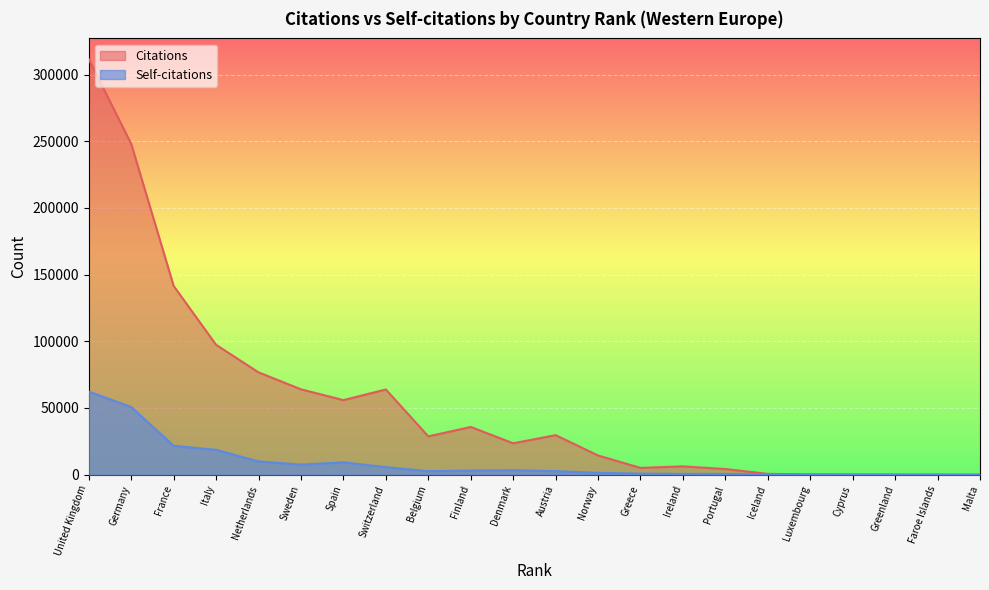

What is the difference between the maximum and minimum values in the Citations series?

311587